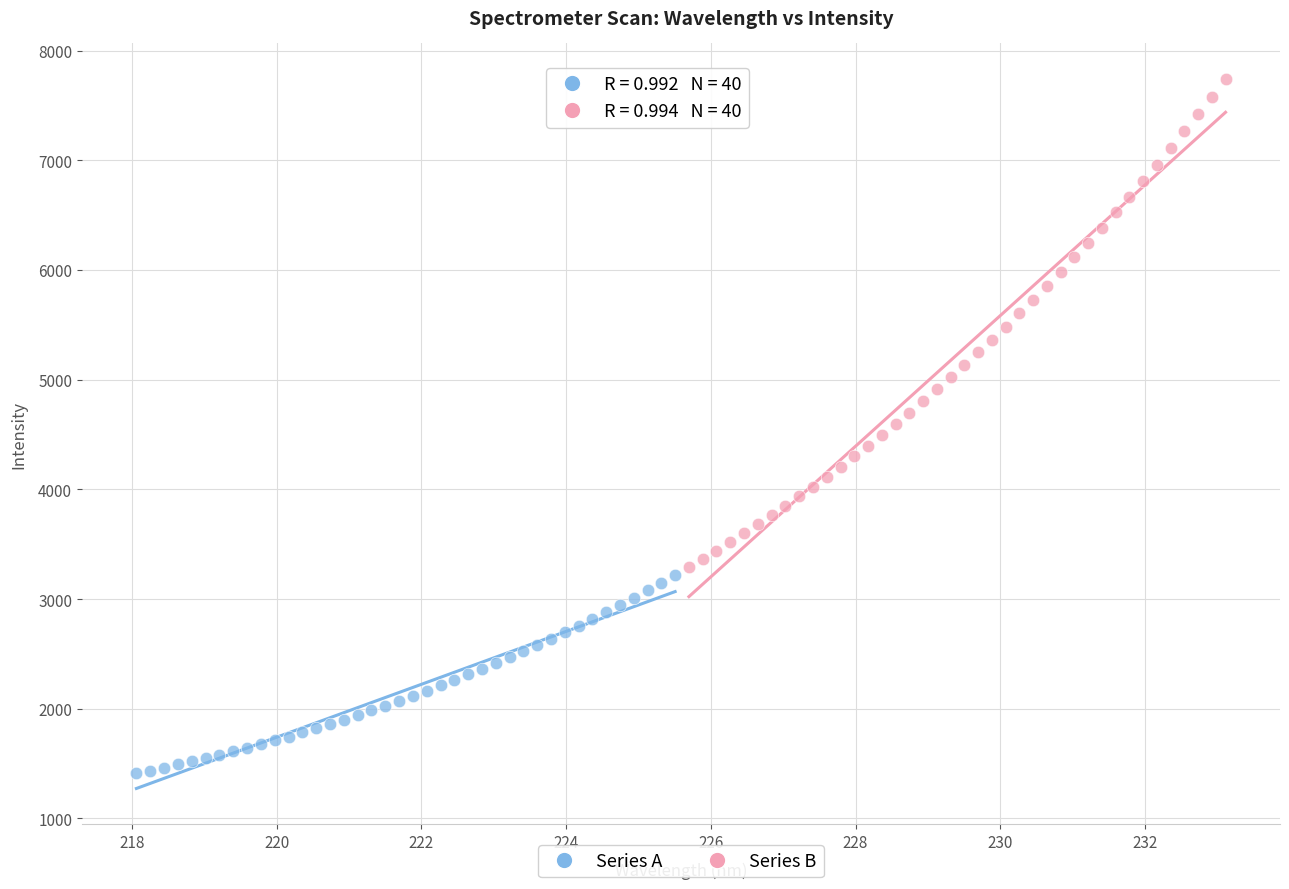

Which series contains the highest Y value?

Series B